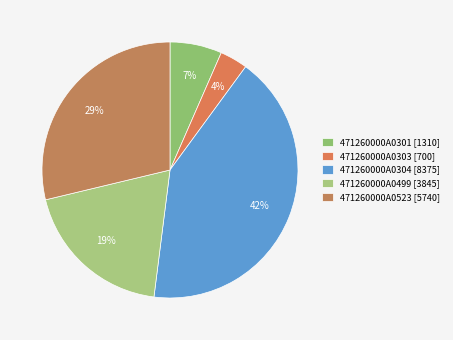

Does 471260000A0304 represent more than half of the total?

No